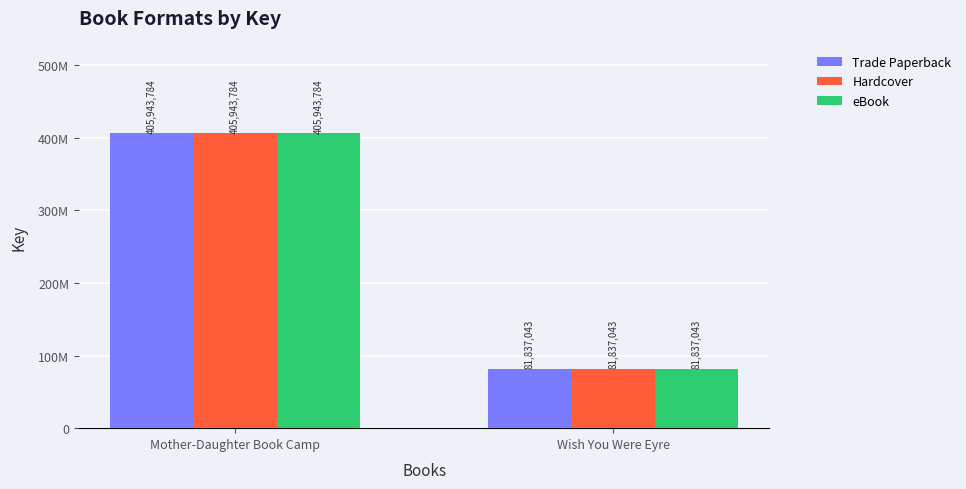

What is the difference between the maximum and minimum values in the Hardcover series?

324106741